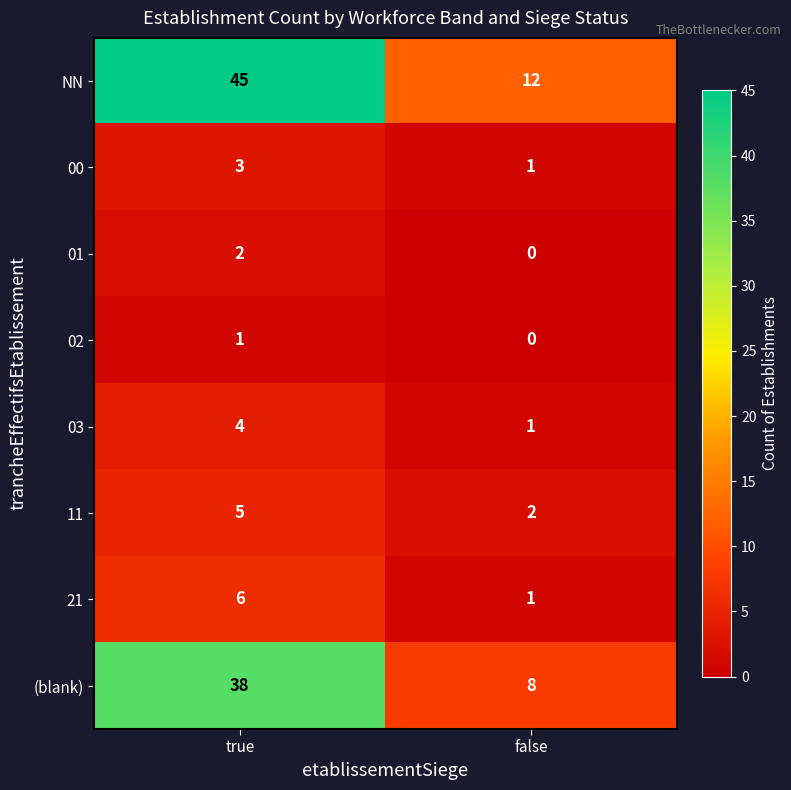

Reading right to left, extract all data points from this chart.

NN: 12	45
00: 1	3
01: 0	2
02: 0	1
03: 1	4
11: 2	5
21: 1	6
(blank): 8	38